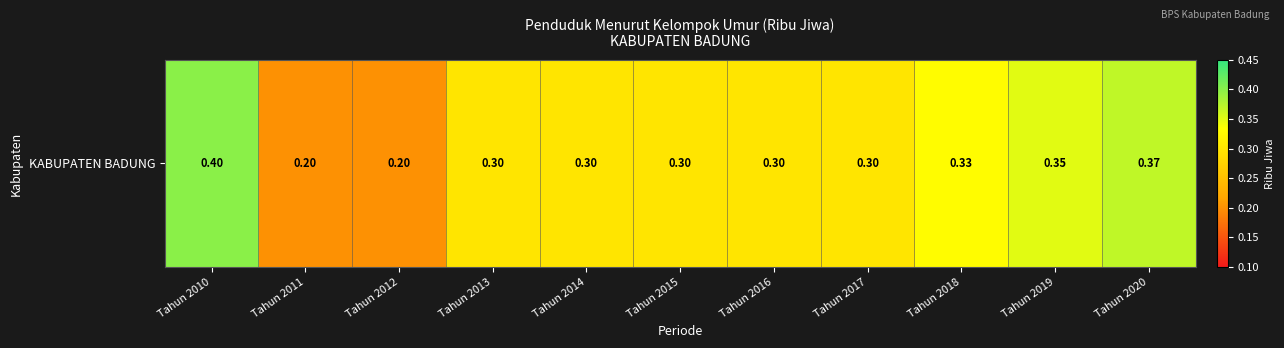

Where is the data nearest to the value 0?

Tahun 2011